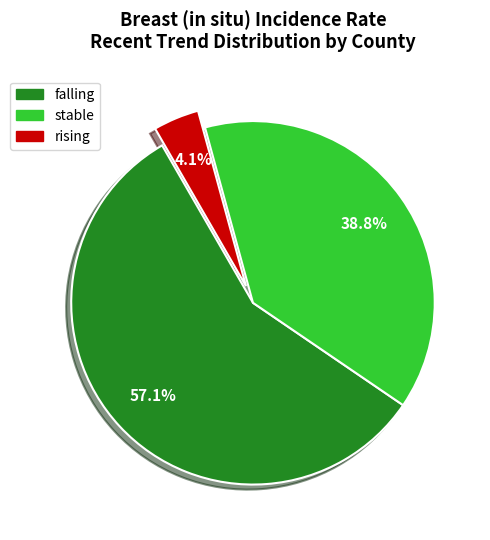

How many slices are in this pie chart?

3